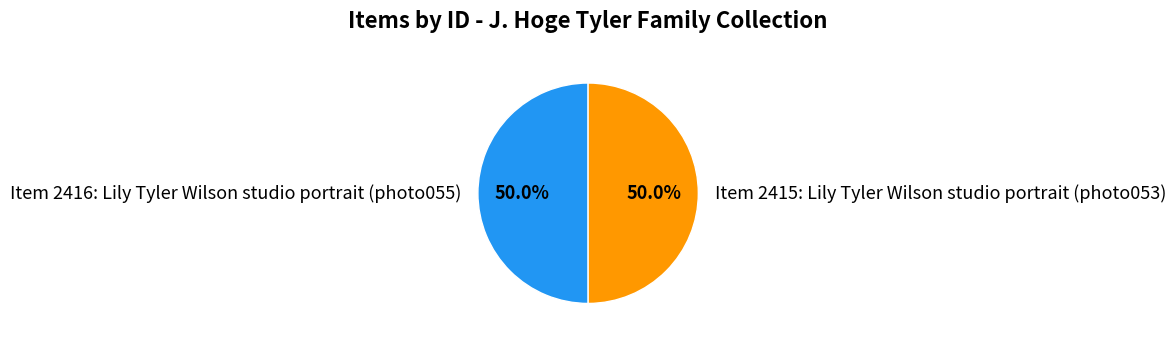

The Item 2416: Lily Tyler Wilson studio portrait (photo055) slice represents 50% of the pie. True or false?

True